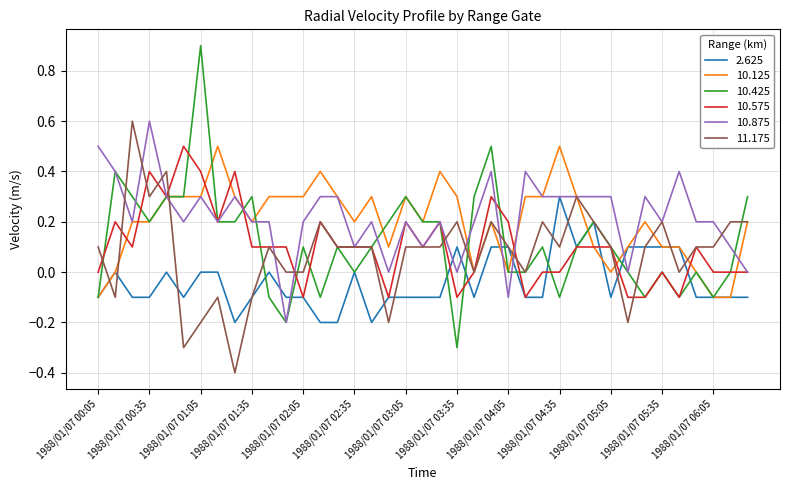

What is the maximum value for 2.625?

0.3